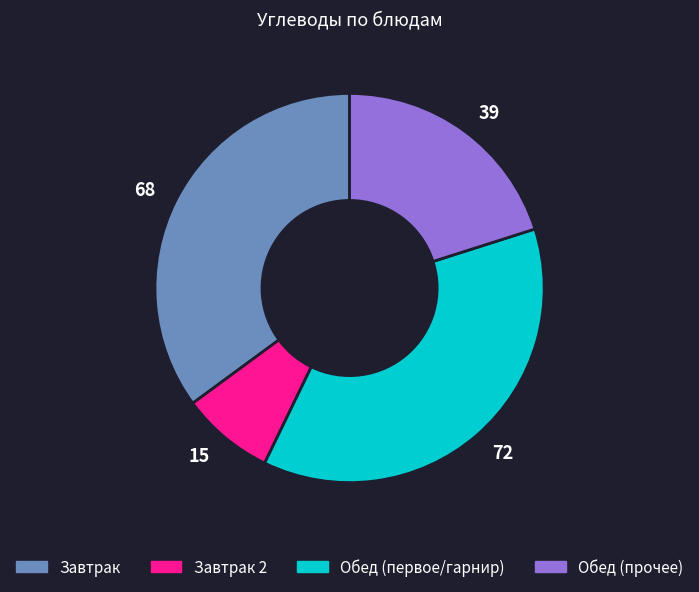

Is there any slice that represents more than half of the pie?

No